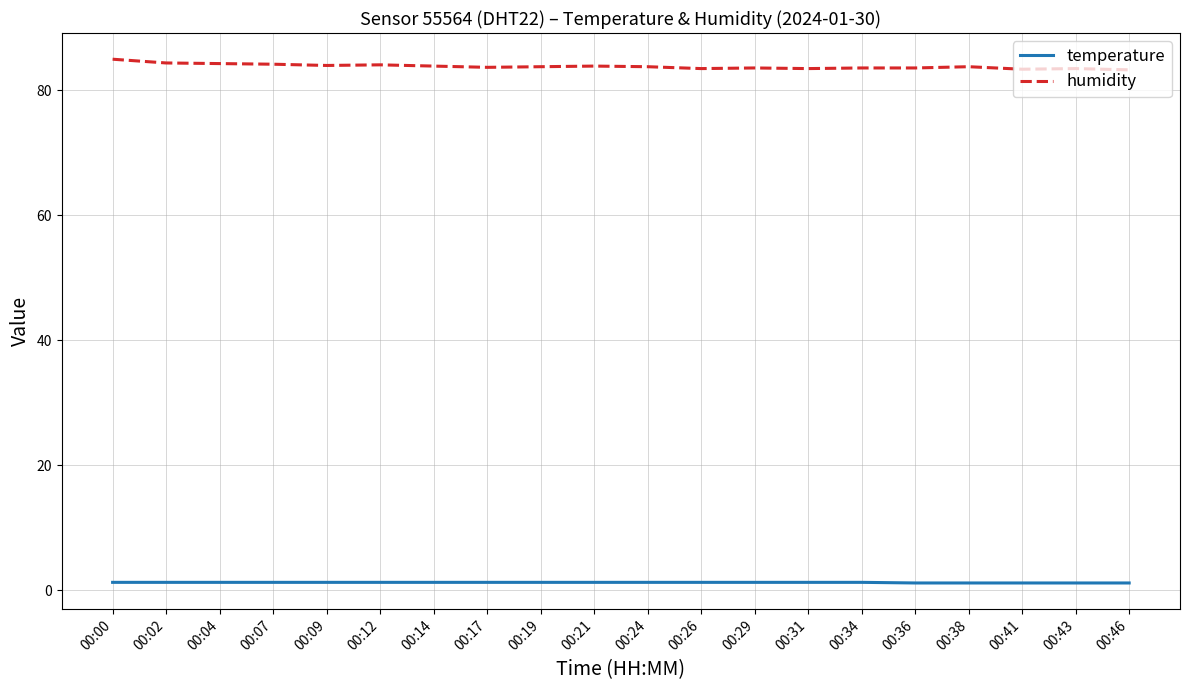

What are all the series names shown in the legend?

temperature, humidity